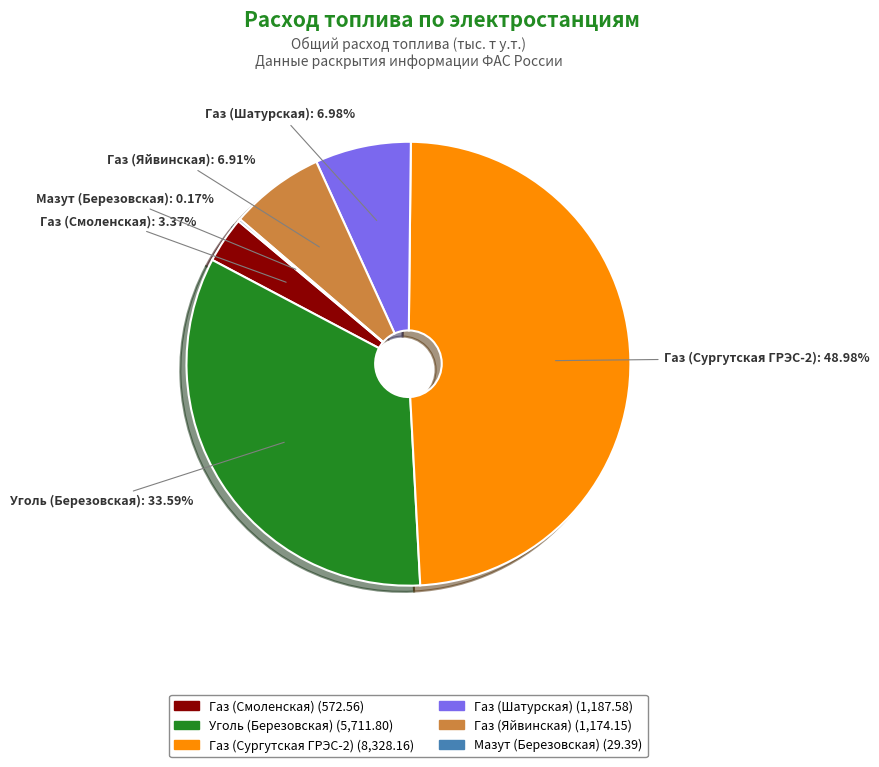

Does any single category account for the majority?

No